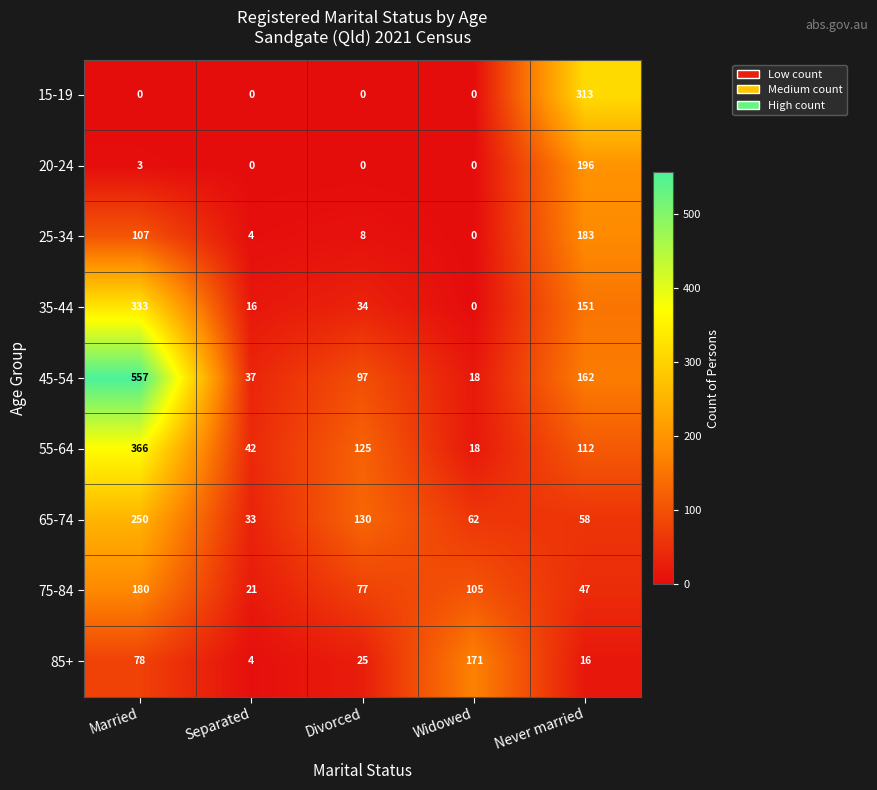

Where does the 45-54 series first go above 97?

Married